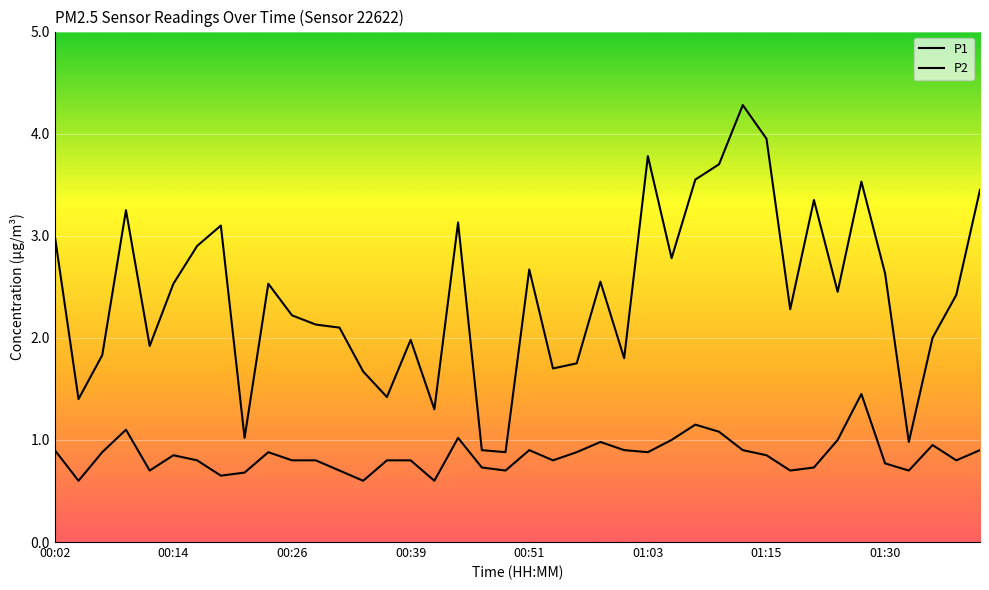

Does the chart have visible grid lines?

Yes